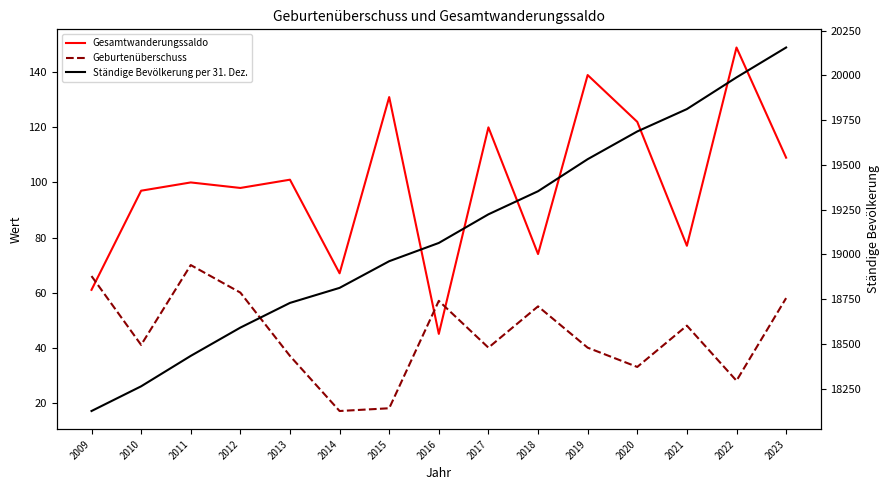

Reading left to right, list all the values displayed in this chart.

Gesamtwanderungssaldo: 61	97	100	98	101	67	131	45	120	74	139	122	77	149	109
Geburtenüberschuss: 66	41	70	60	37	17	18	57	40	55	40	33	48	28	58
Ständige Bevölkerung per 31. Dez.: 18125	18263	18433	18591	18729	18813	18962	19064	19224	19353	19532	19687	19812	19989	20156